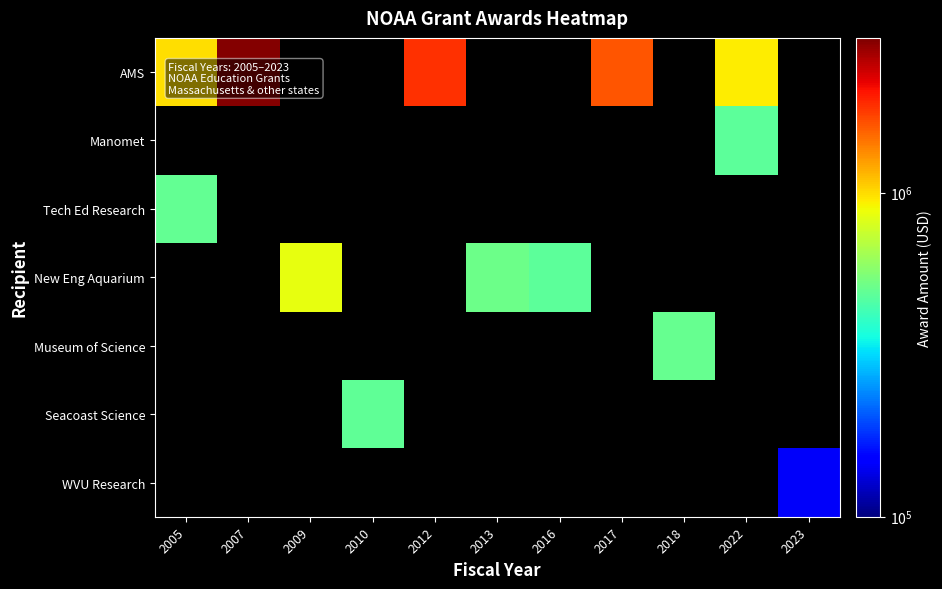

Which category has the highest value in the AMS series?

2007